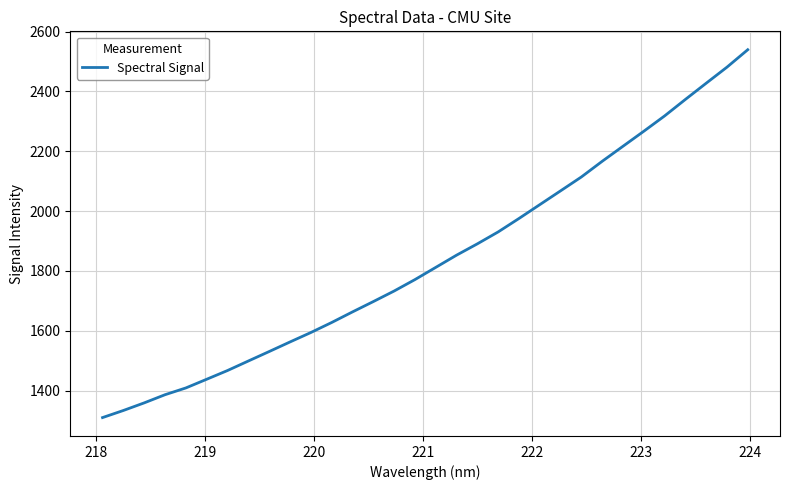

Count the number of values greater than 1812.

16